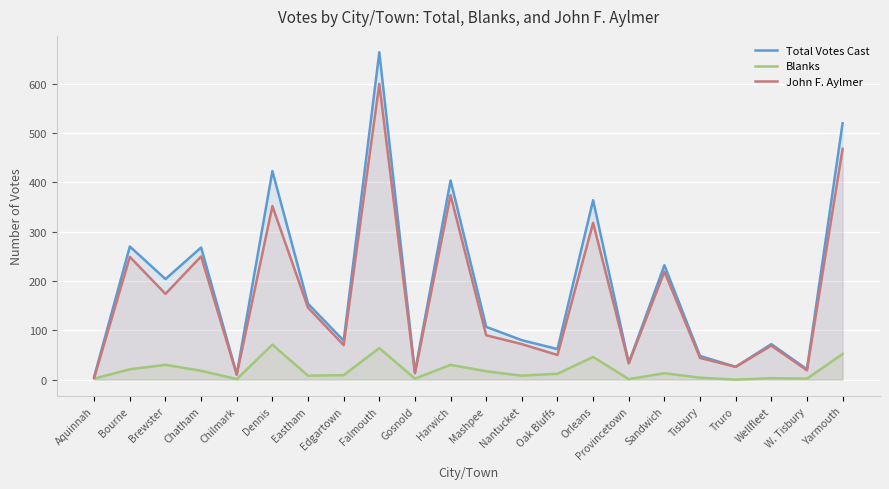

Which category has the lowest value in the John F. Aylmer series?

Aquinnah